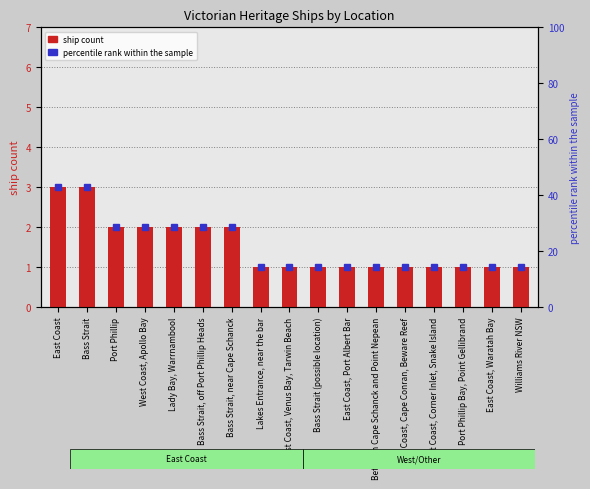

Count the values in the range 1 to 2.

15